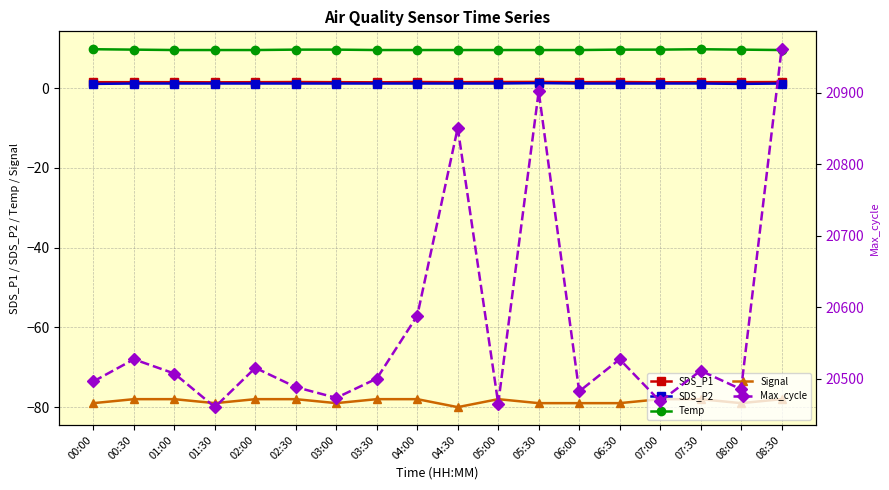

At which category does Signal reach its first local valley?

01:30